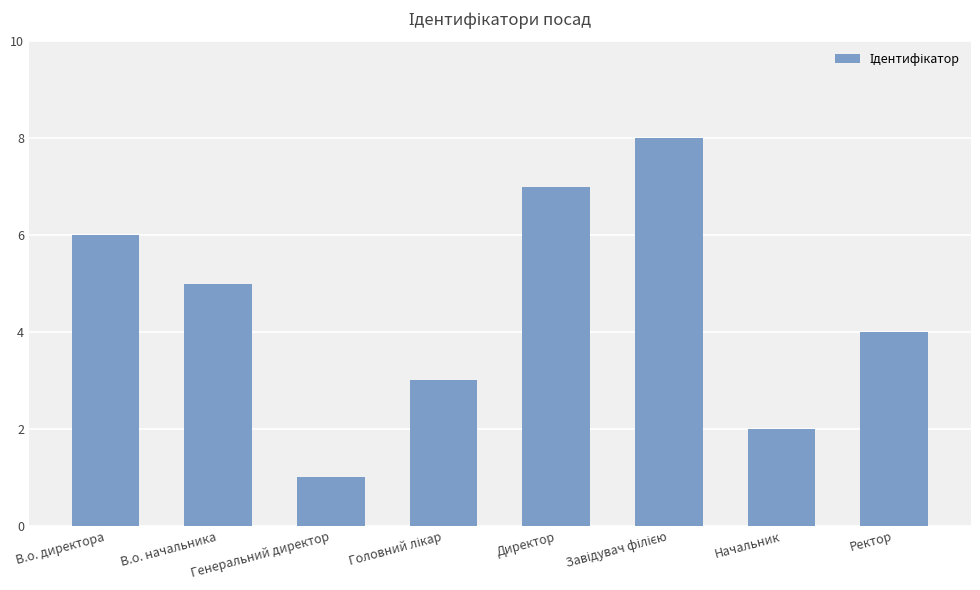

What position from the left is В.о. начальника?

2